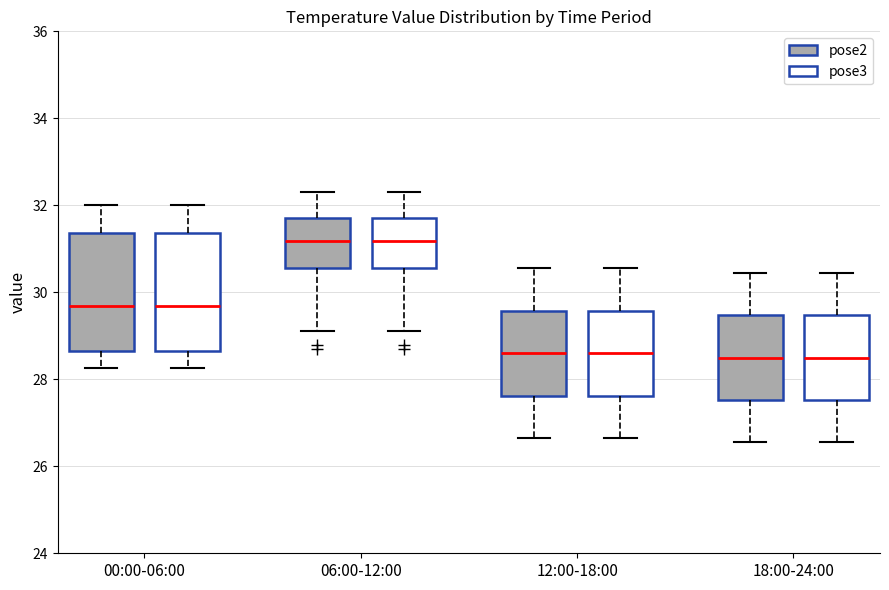

Where does the upper whisker of the box for 00:00-06:00 (pose2) end on the y-axis? The values are not printed on the chart, so give them approximately, as read against the axis.

32.0